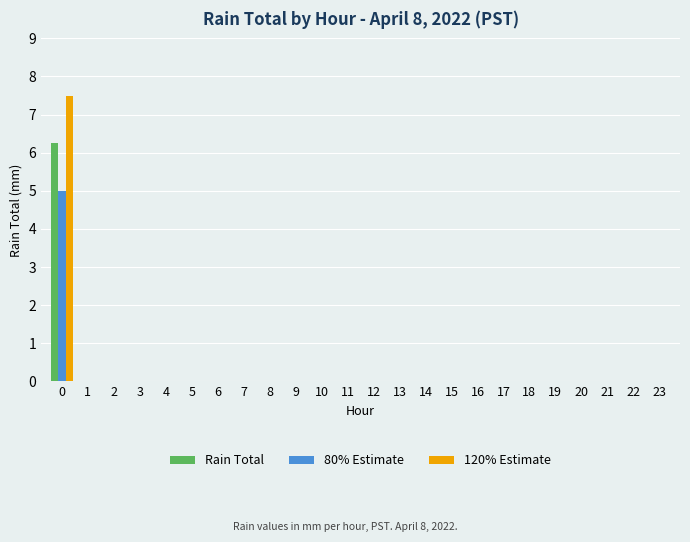

The value of 80% Estimate at 14 is 0.0. True or false?

True